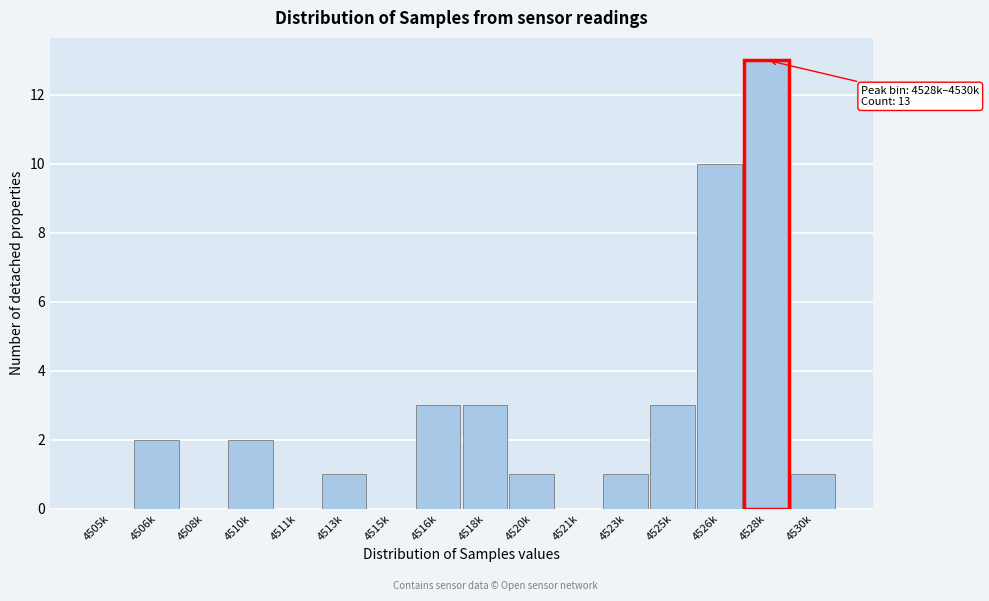

Reading left to right, transcribe all the data shown in this chart.

4505k=0	4506k=2	4508k=0	4510k=2	4511k=0	4513k=1	4515k=0	4516k=3	4518k=3	4520k=1	4521k=0	4523k=1	4525k=3	4526k=10	4528k=13	4530k=1